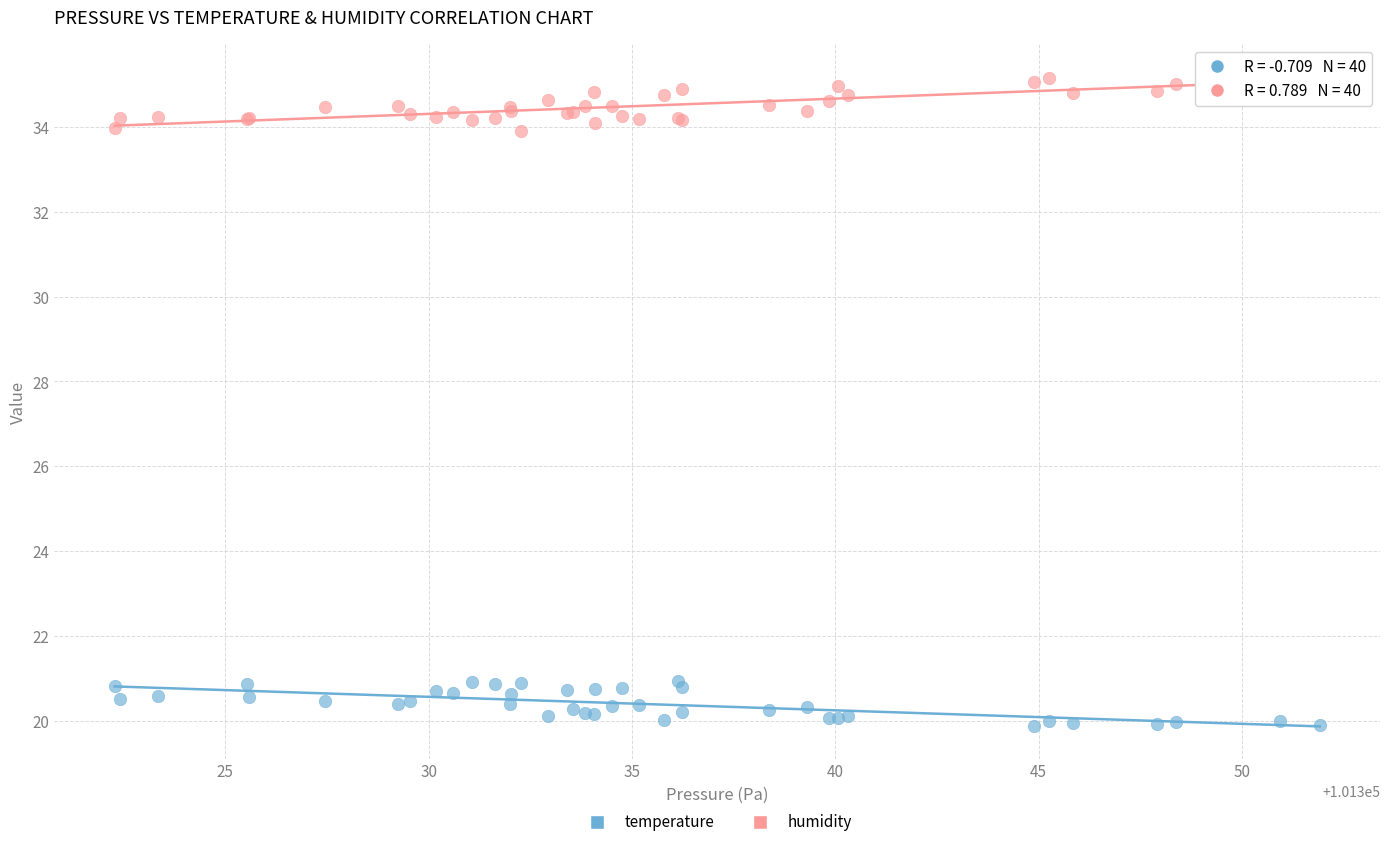

What is the X range (max minus min) for the scatter plot?

29.6